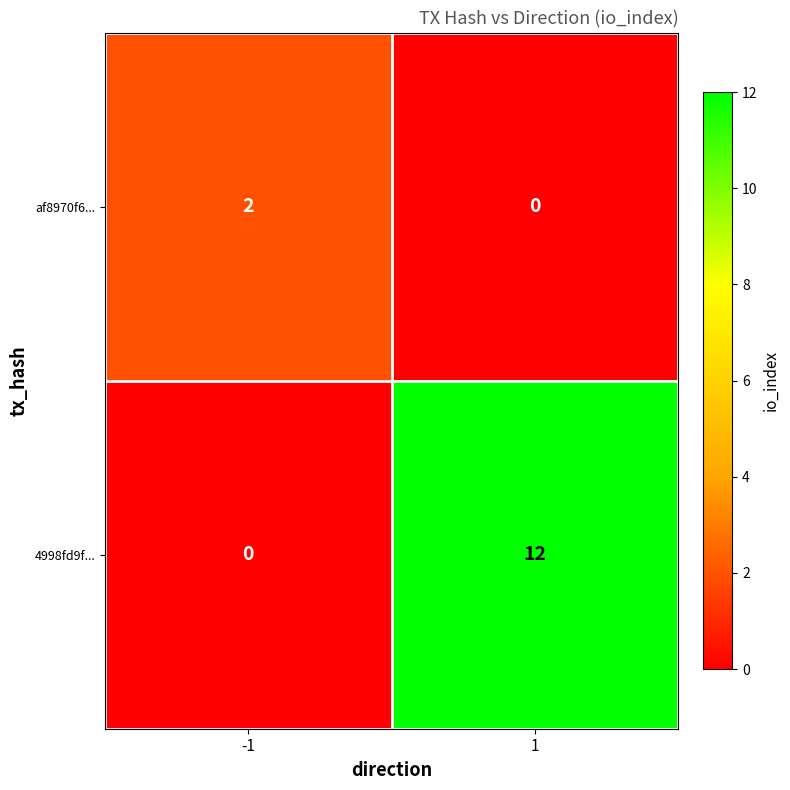

What is the approximate value of 4998fd9f... at 1, to the nearest 10?

10